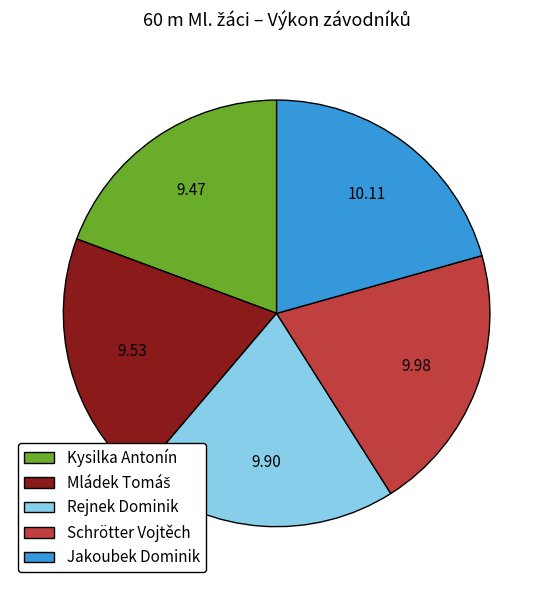

Combined, do Kysilka Antonín and Schrötter Vojtěch account for over 50%?

No